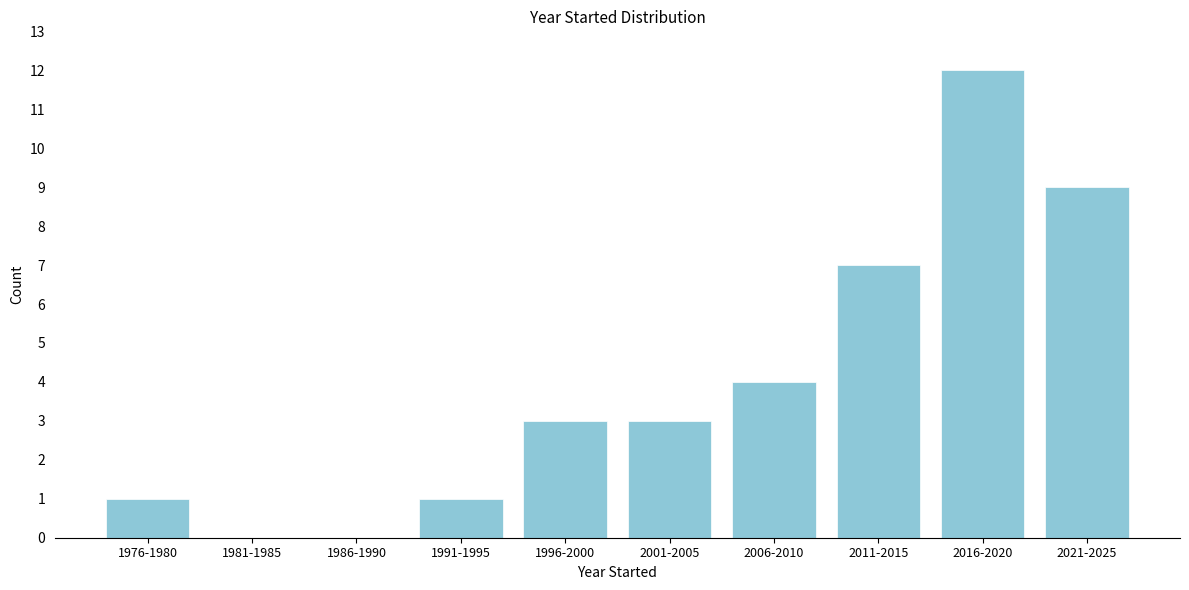

Reading left to right, extract all data points from this chart.

1976-1980=1	1981-1985=0	1986-1990=0	1991-1995=1	1996-2000=3	2001-2005=3	2006-2010=4	2011-2015=7	2016-2020=12	2021-2025=9